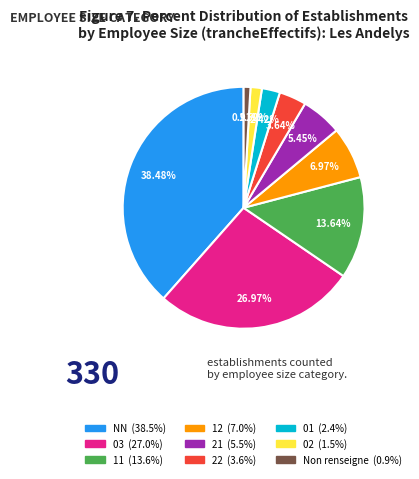

Is there a majority slice in this chart?

No